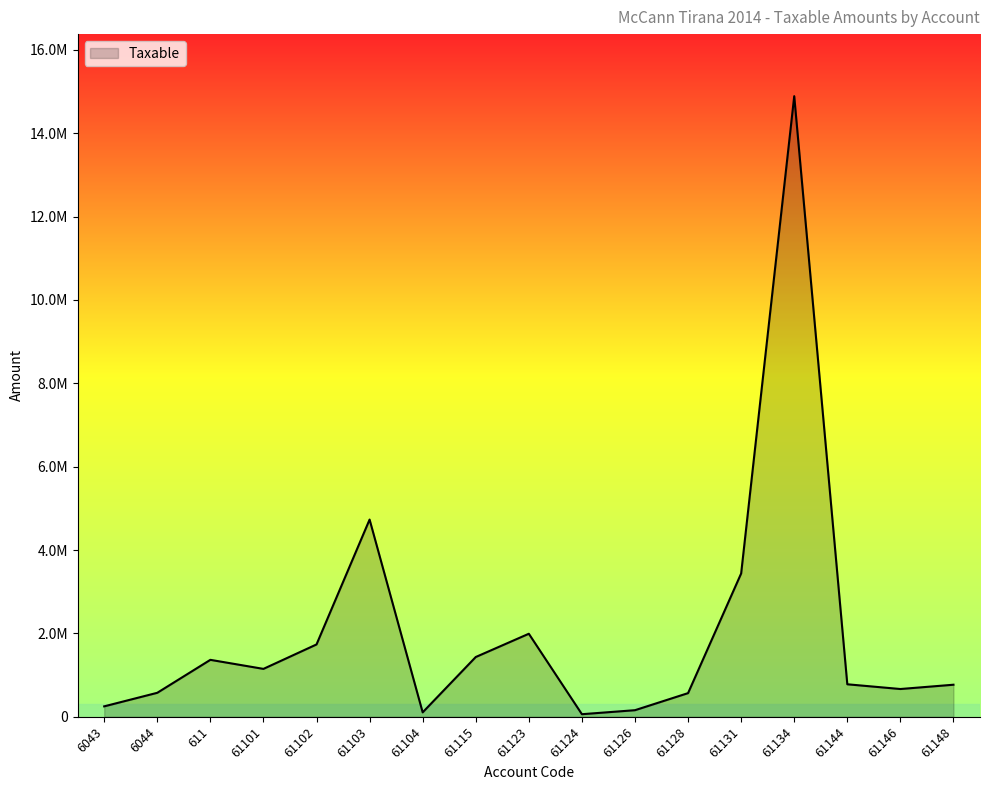

Reading right to left, extract all data points from this chart.

61148=769080.9	61146=666085.5	61144=779642.1	61134=14887859.8	61131=3437988.5	61128=567460.5	61126=157990.0	61124=61813.2	61123=1991862.2	61115=1433753.2	61104=105900.0	61103=4731146.9	61102=1735151.5	61101=1149043.7	611=1366068.5	6044=575296.9	6043=250227.1